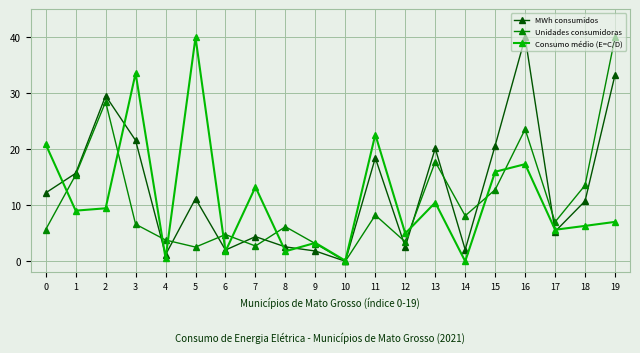

How many categories are shown in the chart?

20